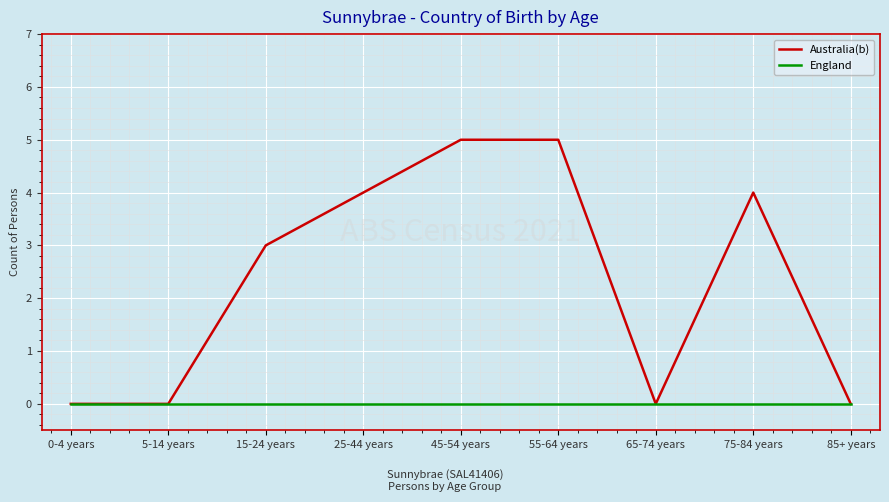

Which series changed the most between 15-24 years and 75-84 years?

Australia(b)